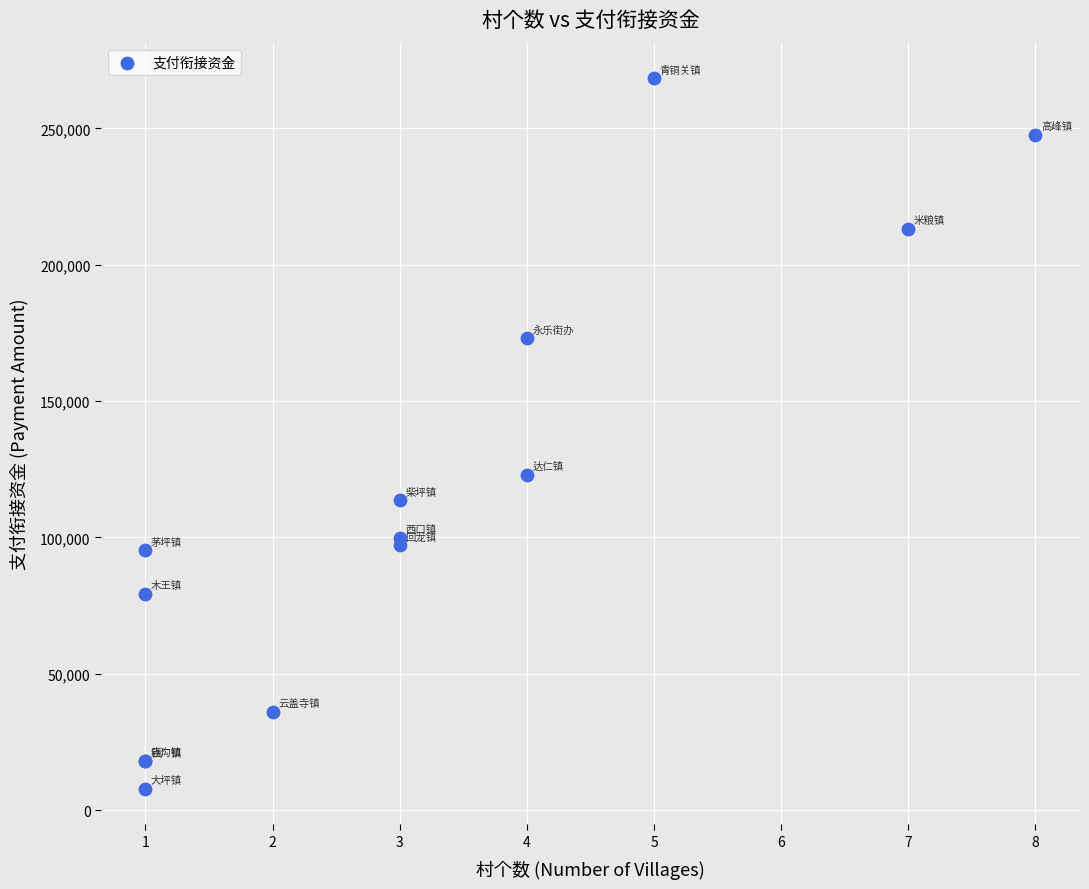

What Y value in the scatter plot is closest to 138076?

122960